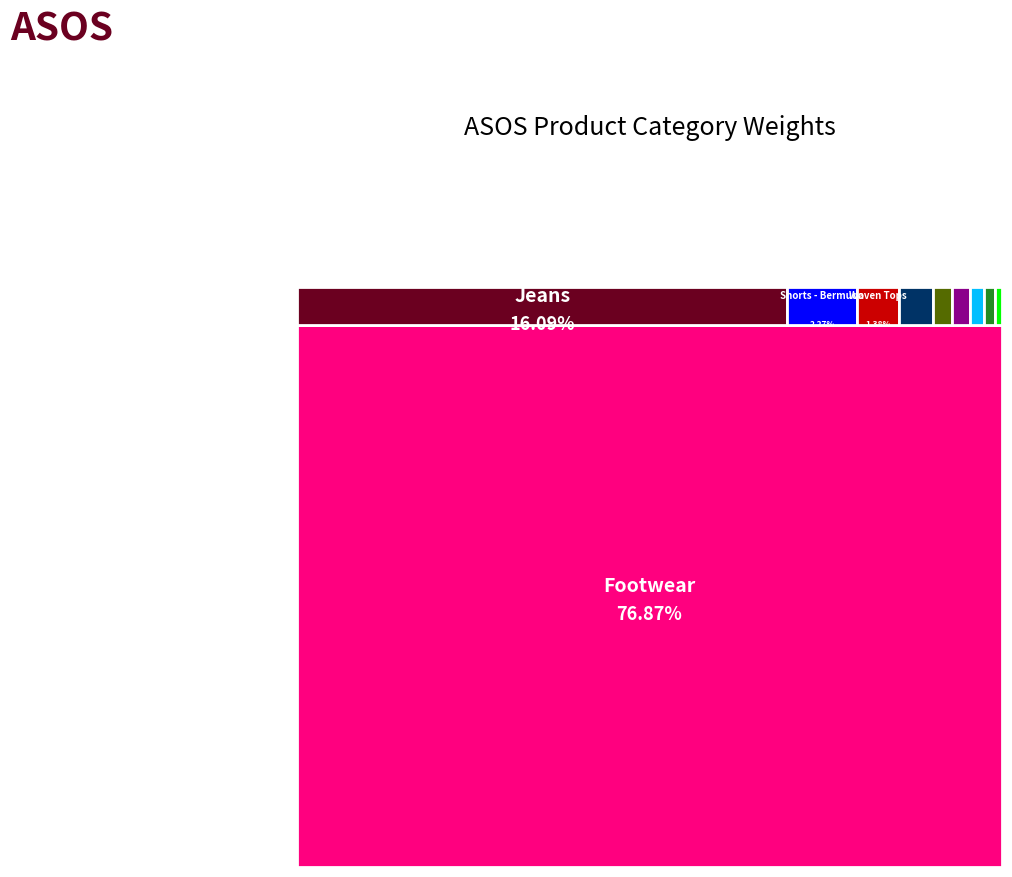

Reading left to right, extract all data points from this chart.

Footwear=0.8	Jeans=0.2	Shorts - Bermuda=0.0	Woven Tops=0.0	Bags=0.0	dresses=0.0	Jumpsuits & Playsuits=0.0	Jersey Tees=0.0	Tailoring=0.0	Trousers=0.0